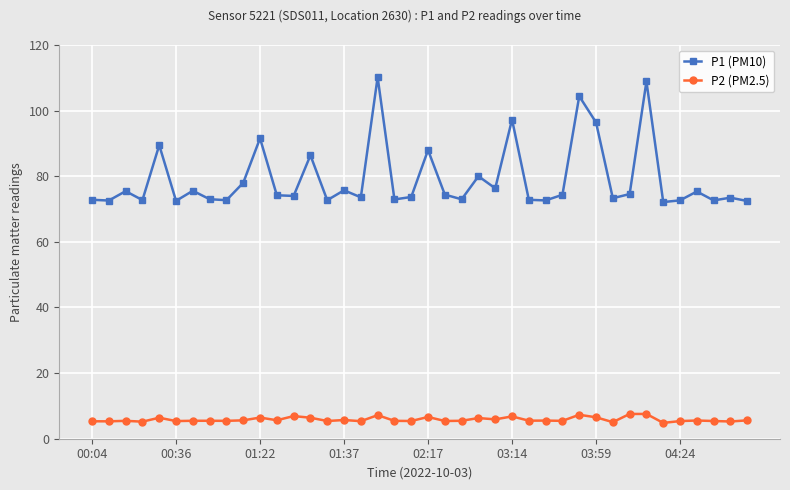

What is the average value of the P2 (PM2.5) series?

5.8